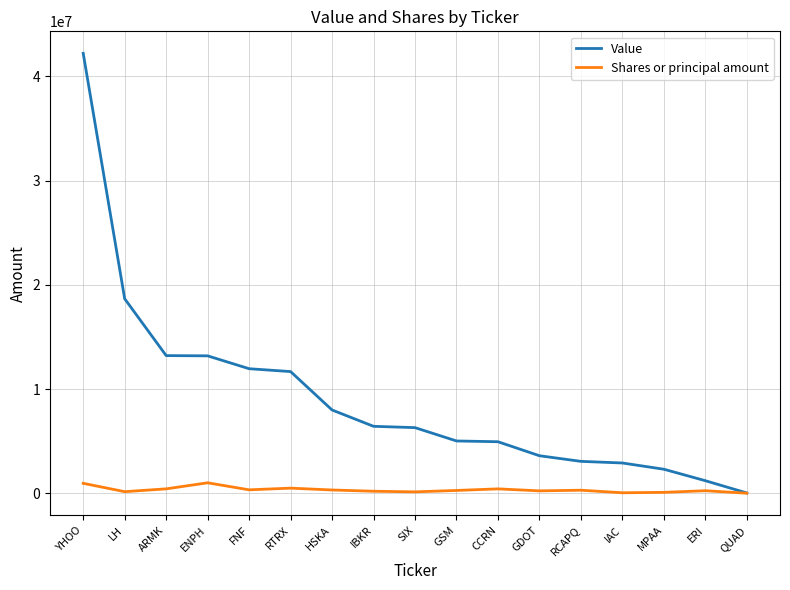

What is the difference between the highest and lowest values at YHOO?

41263000